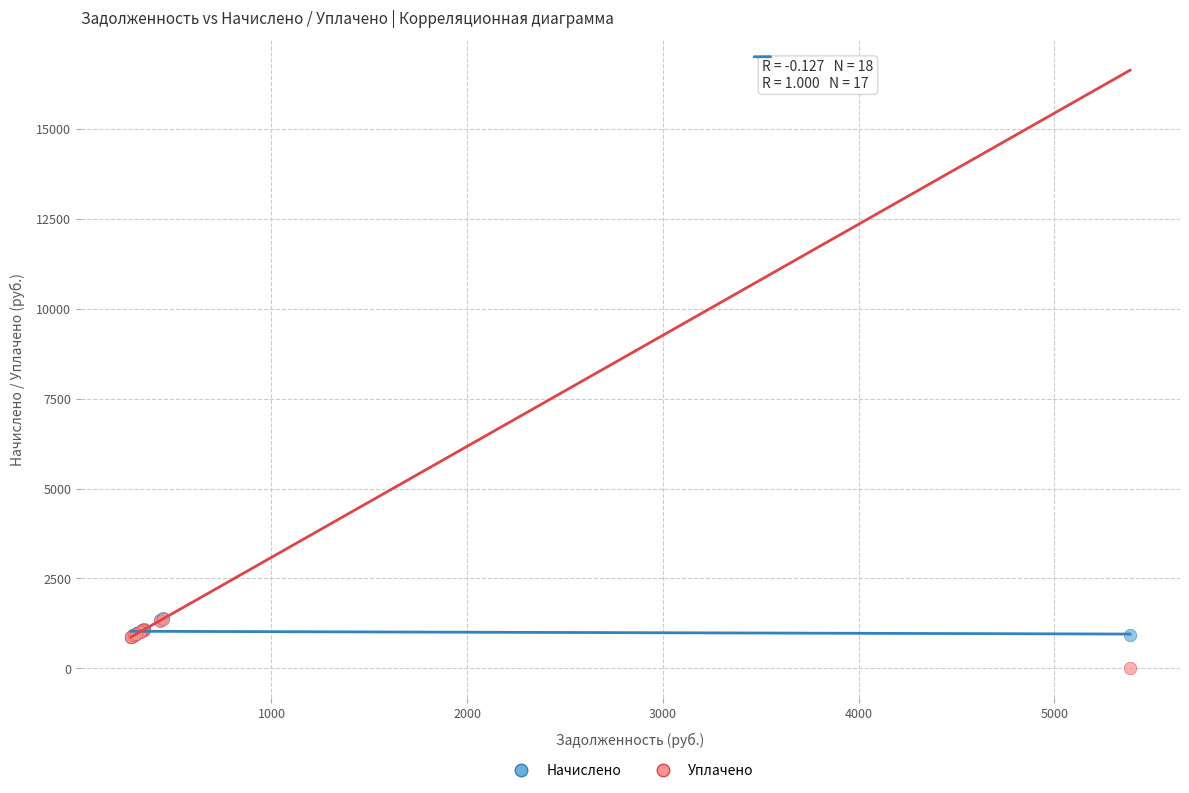

What are all the series names shown in the legend?

Начислено, Уплачено